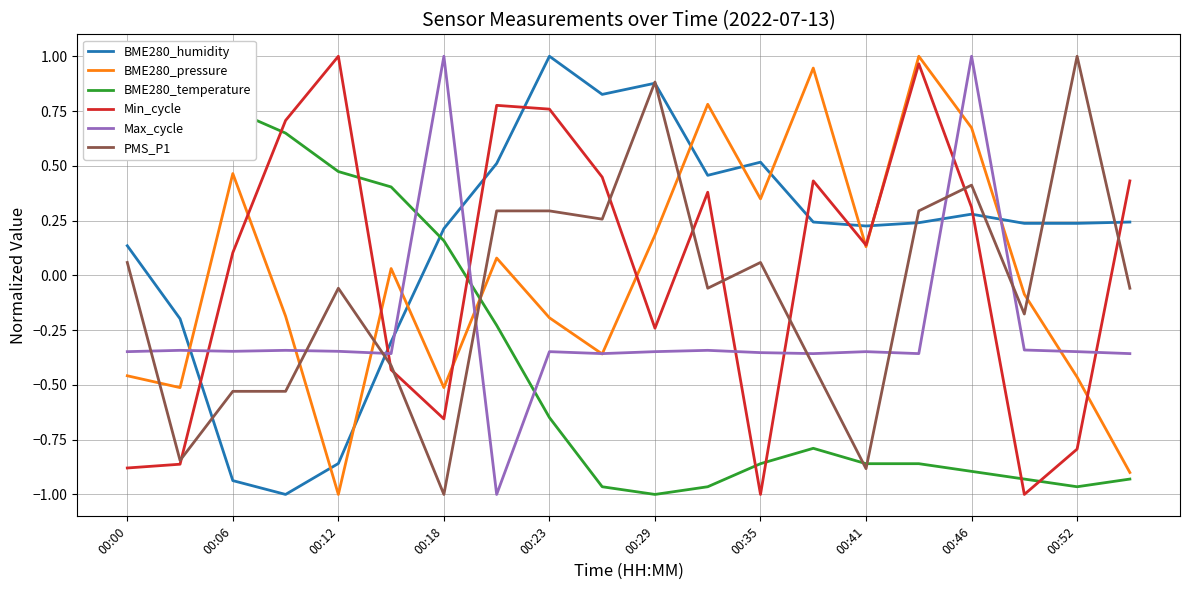

How many intersections are there between BME280_pressure and Max_cycle?

10